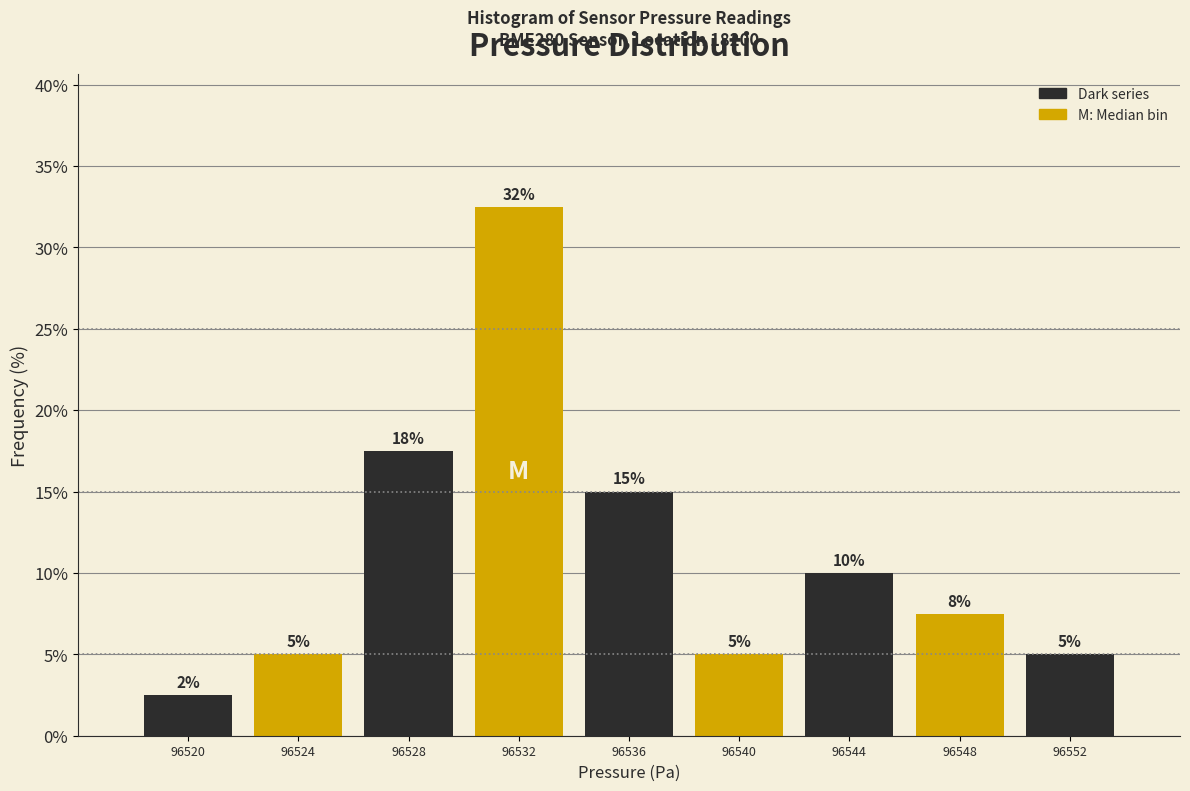

Over which range of the x-axis is the bar tallest?

96530 to 96534